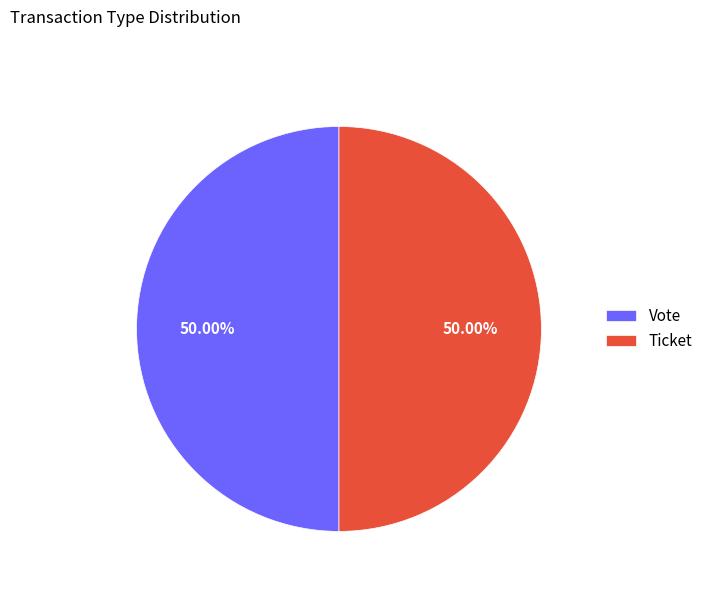

Is it true that Ticket is 1% of the pie?

False